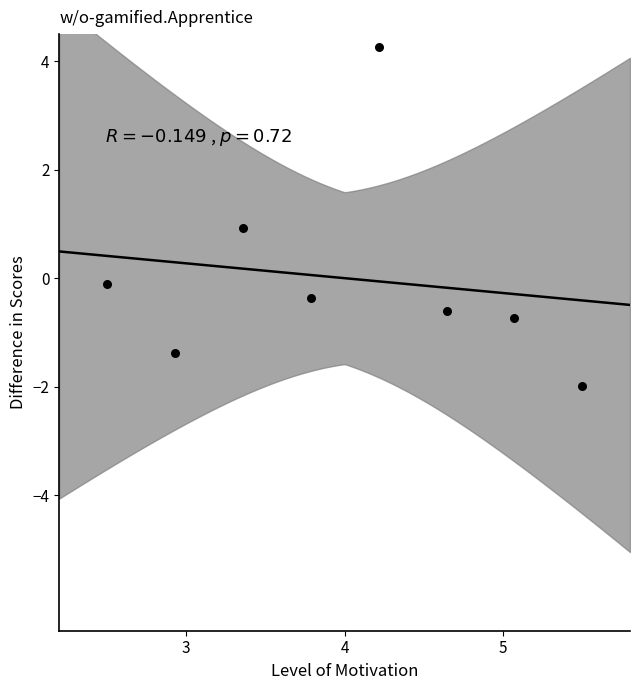

What is the range of X values (max minus min)?

3.0